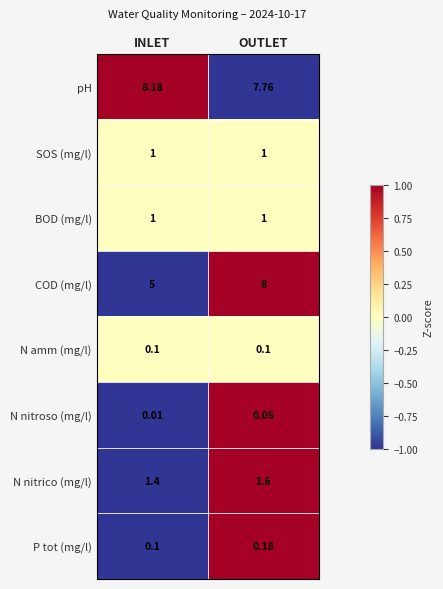

Where is N nitrico (mg/l) nearest to the value 1?

INLET